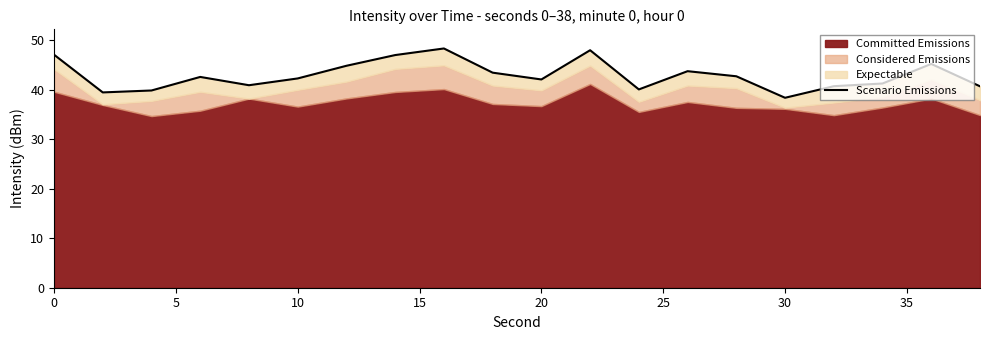

True or false: the data shows 69.6 at 30.

False